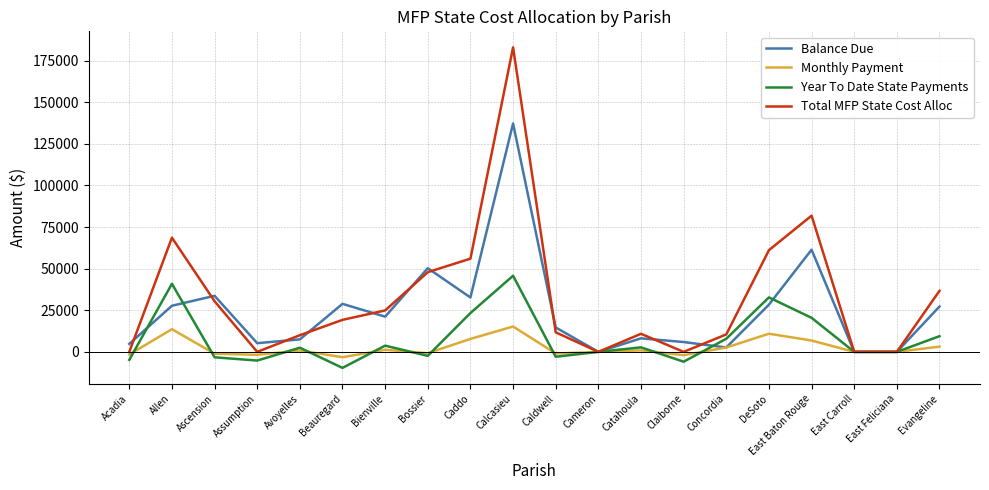

Count the number of data series in this chart.

4